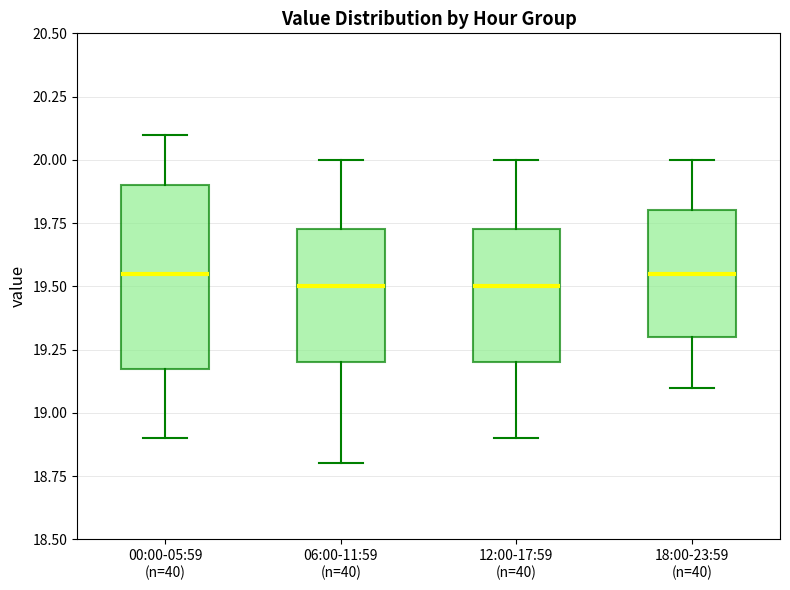

Reading left to right, read every box against the y-axis: the position of its median line, the range the box covers, and the ends of its whiskers. The values are not printed on the chart, so give them approximately, as read against the axis.

00:00-05:59 (n=40): median 19.55, box 19.20 to 19.90, whiskers 18.90 to 20.10
06:00-11:59 (n=40): median 19.50, box 19.20 to 19.75, whiskers 18.80 to 20.00
12:00-17:59 (n=40): median 19.50, box 19.20 to 19.75, whiskers 18.90 to 20.00
18:00-23:59 (n=40): median 19.55, box 19.30 to 19.80, whiskers 19.10 to 20.00